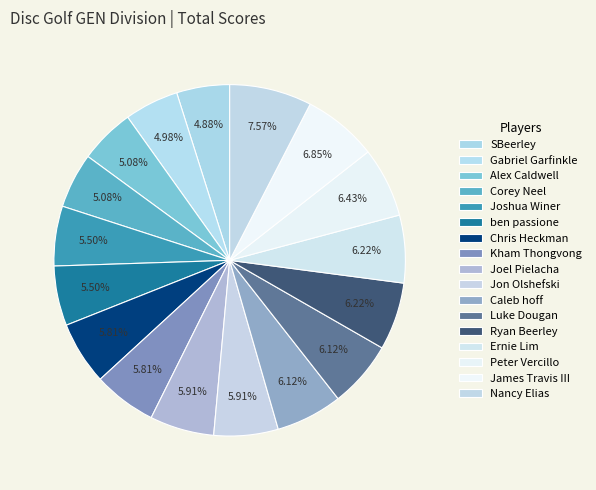

What is the change in value from Kham Thongvong to Ernie Lim?

+4